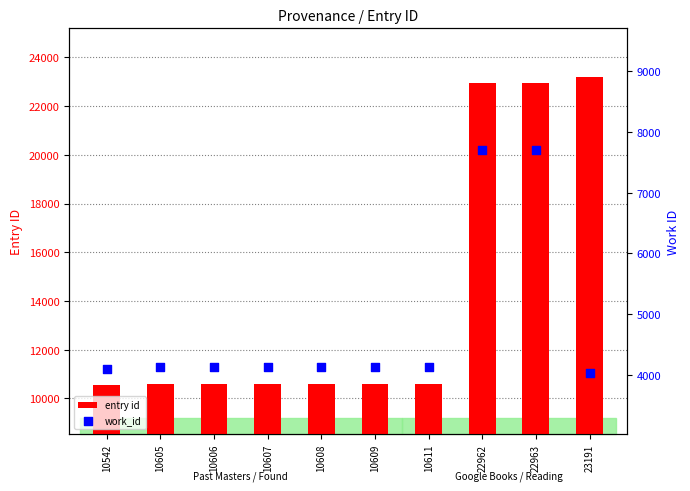

Is the value of entry id at 10606 greater than the value of work_id at 22962?

Yes